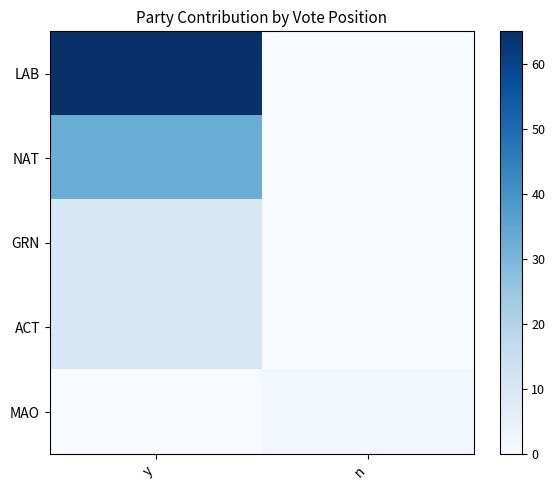

Reading left to right, what are all the values shown in this chart?

LAB: y=65	n=0
NAT: y=33	n=0
GRN: y=10	n=0
ACT: y=10	n=0
MAO: y=0	n=2